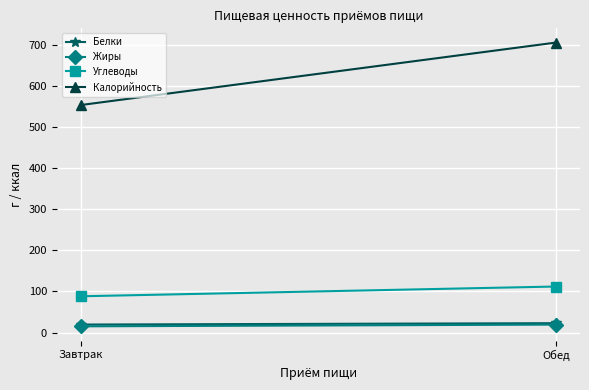

What is the sum of all Углеводы values?

200.2